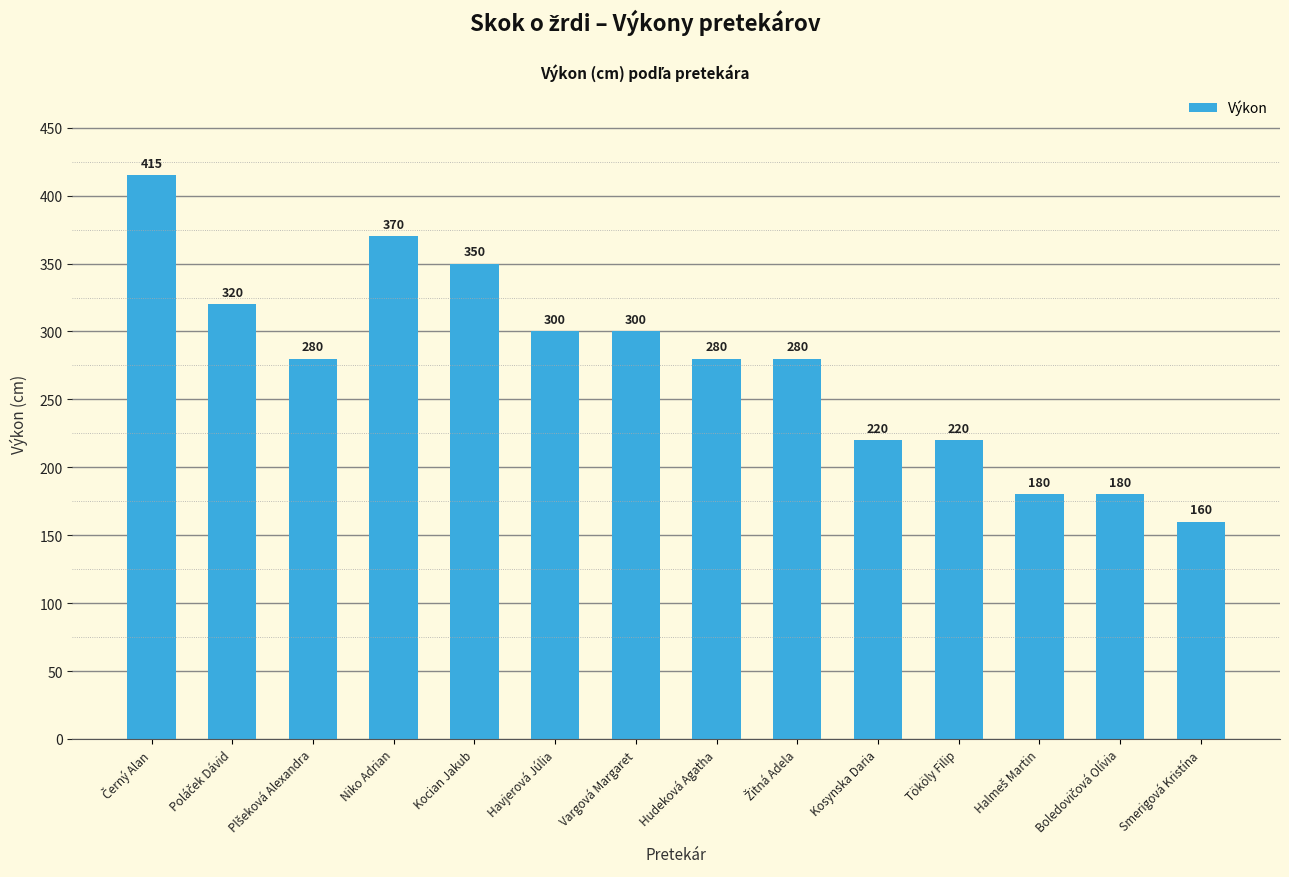

What is the approximate value at Tököly Filip?

220